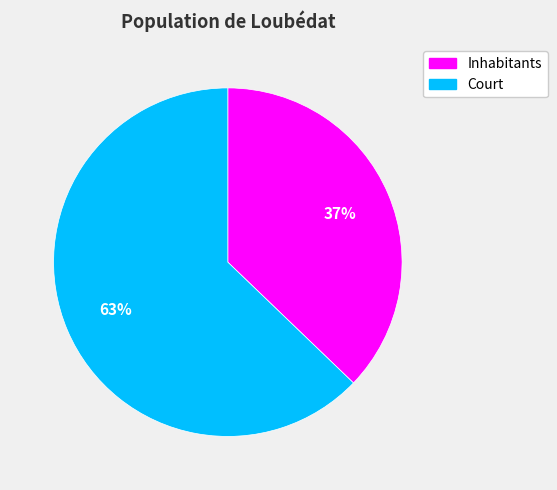

Combined, do Inhabitants and Court account for over 50%?

Yes